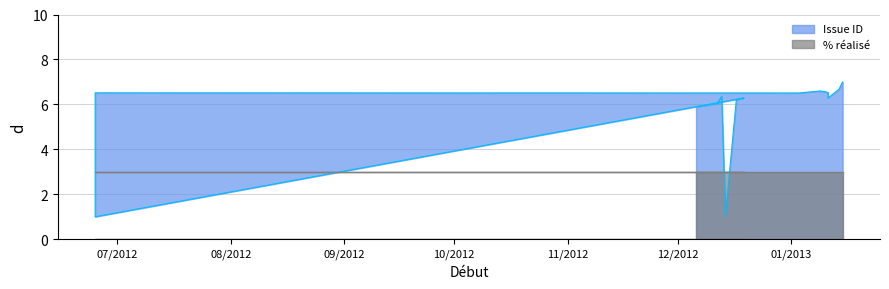

Where is the first local minimum?

12/12/2012